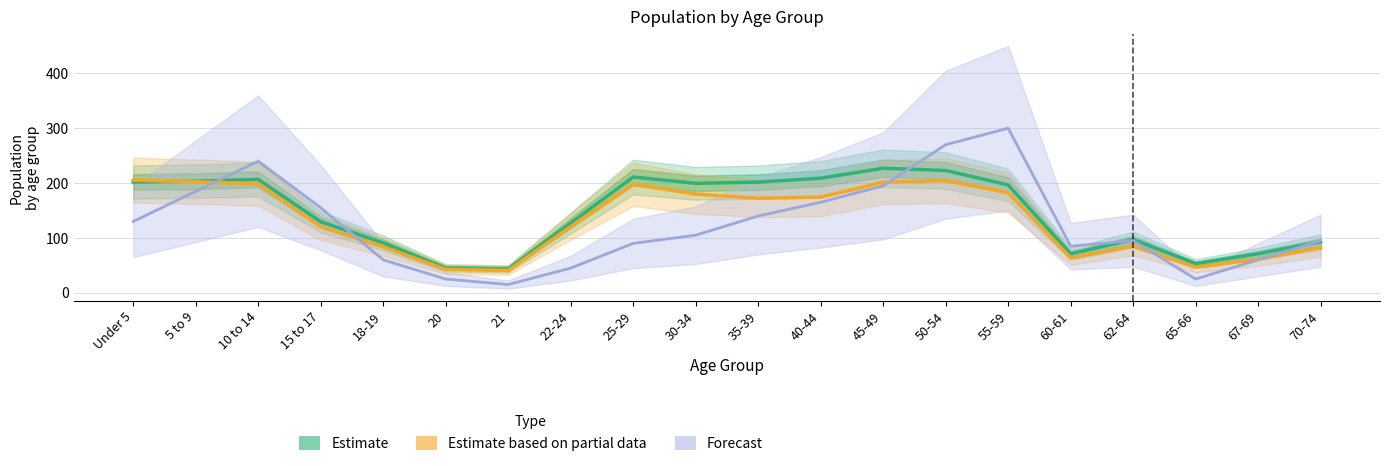

What are all the series names shown in the legend?

Estimate, Estimate based on partial data, Forecast